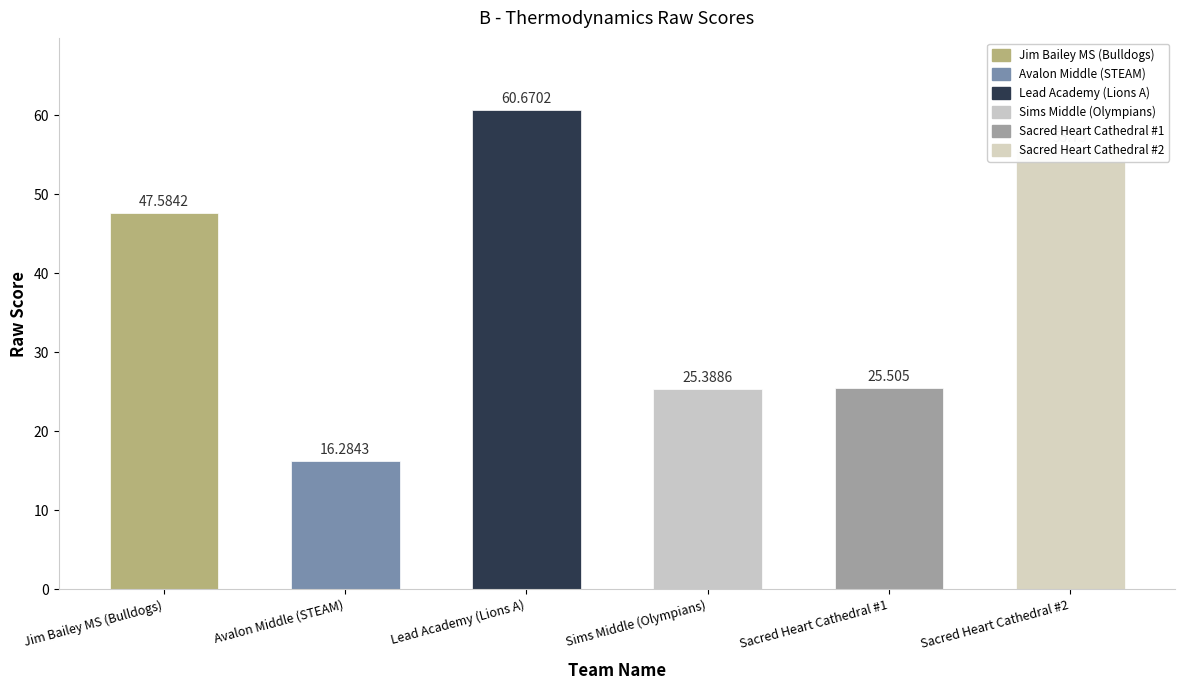

Is it true that the value at Lead Academy (Lions A) is 60.7?

True